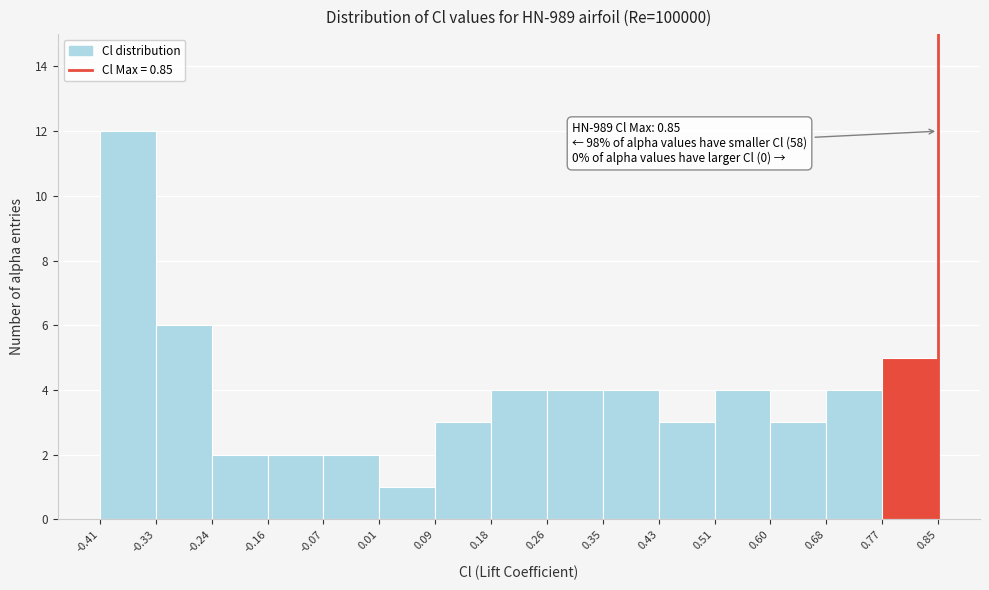

Over which range of the x-axis is the bar tallest?

-0.41 to -0.33